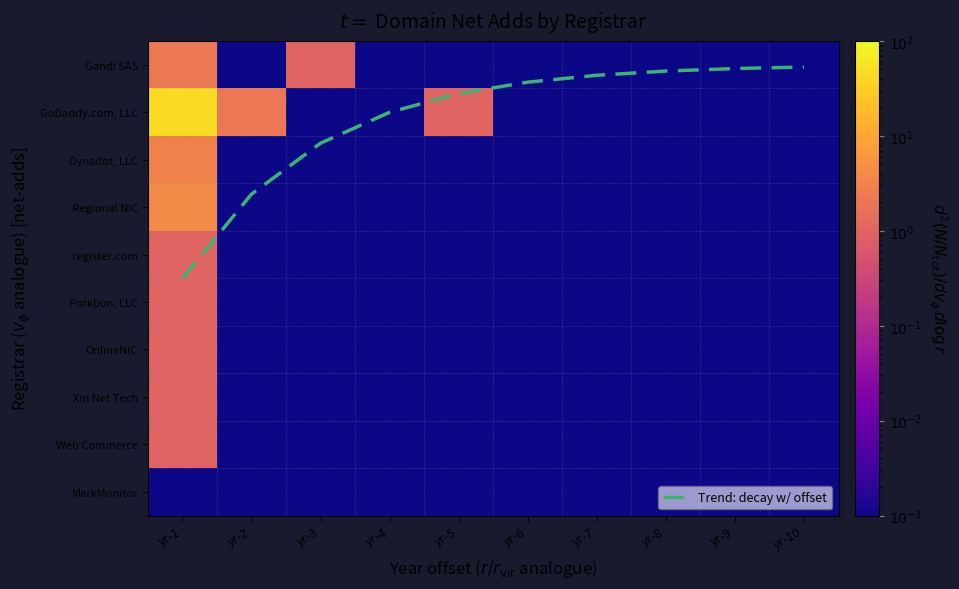

Which category has the highest value across all series?

yr-1